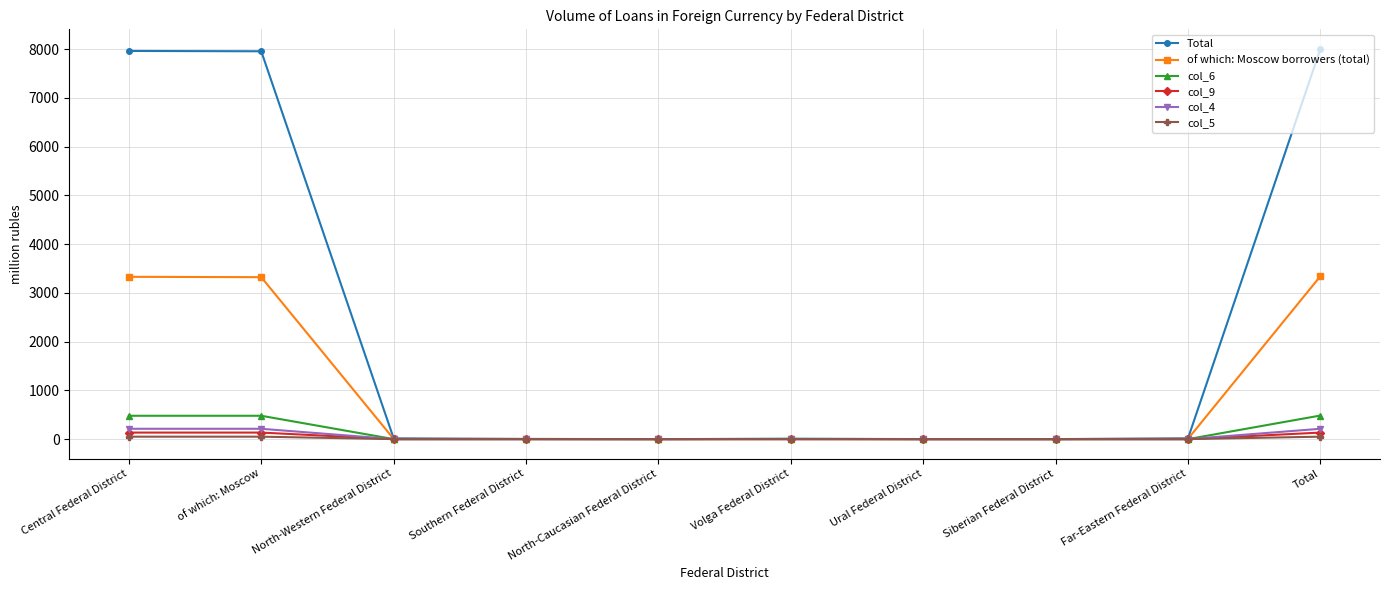

Which series has the largest total across all categories?

Total